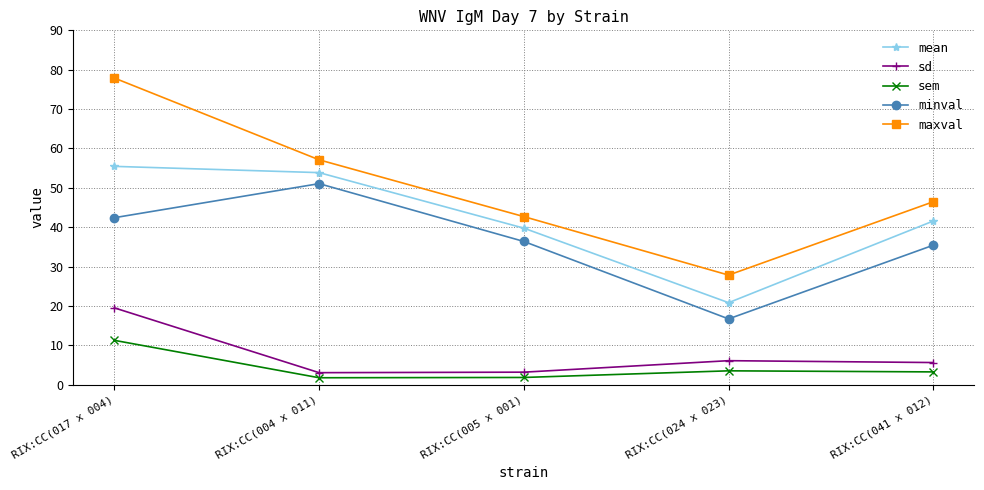

What is the label of the 4th point from the left?

RIX:CC(024 x 023)